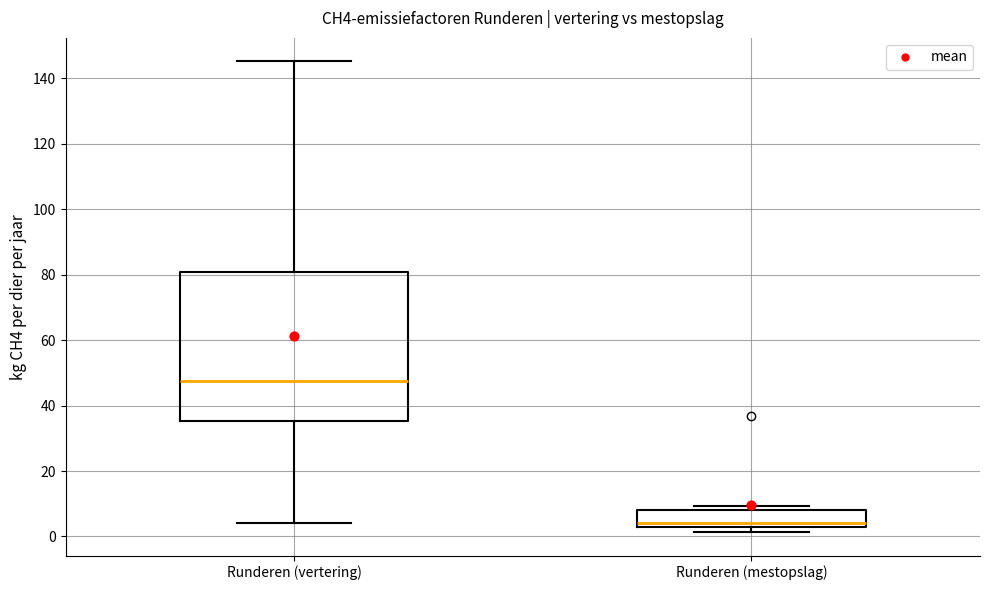

Reading left to right, transcribe this box plot: for each box, give where its median line is, the range the box spans, and where its two whiskers end, as read against the y-axis. The values are not printed on the chart, so give them approximately, as read against the axis.

Runderen (vertering): median 48, box 36 to 80, whiskers 4 to 146
Runderen (mestopslag): median 4, box 2 to 8, whiskers 2 (just below the box's lower edge) to 10